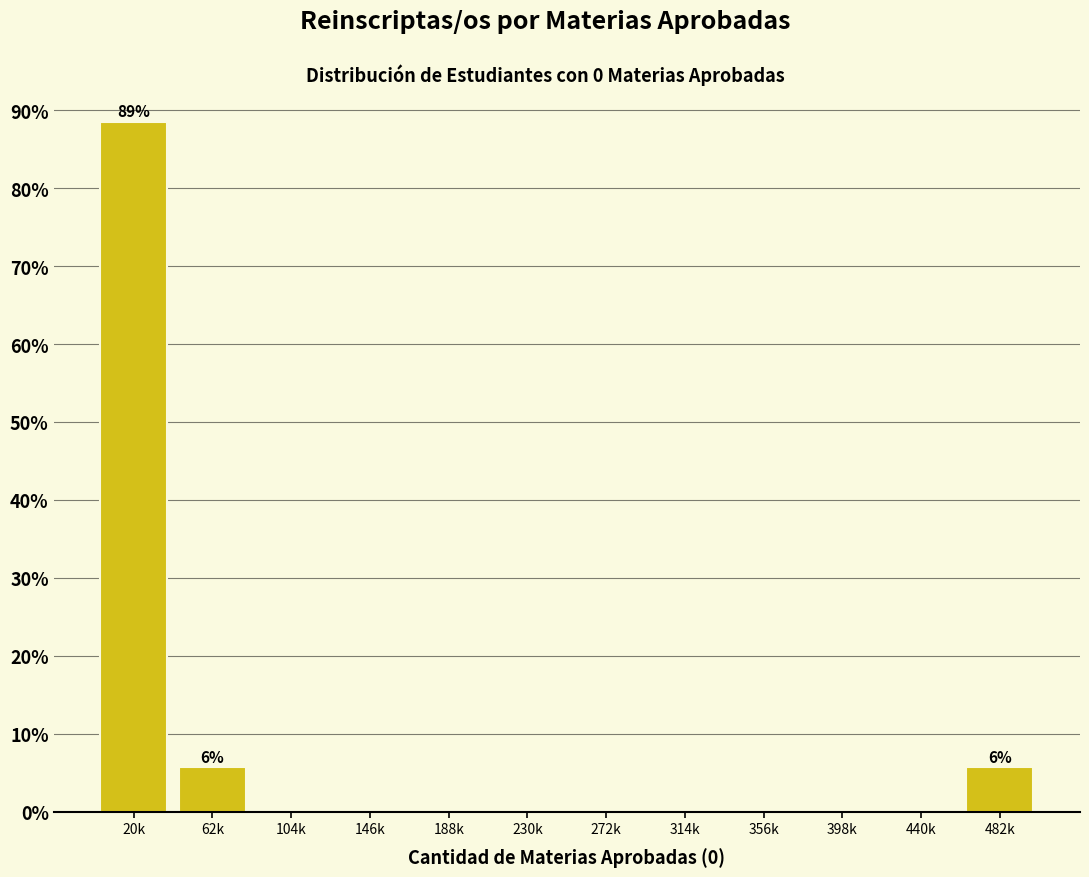

Reading left to right, transcribe all the data shown in this chart.

20k=88.6	62k=5.7	104k=0.0	146k=0.0	188k=0.0	230k=0.0	272k=0.0	314k=0.0	356k=0.0	398k=0.0	440k=0.0	482k=5.7